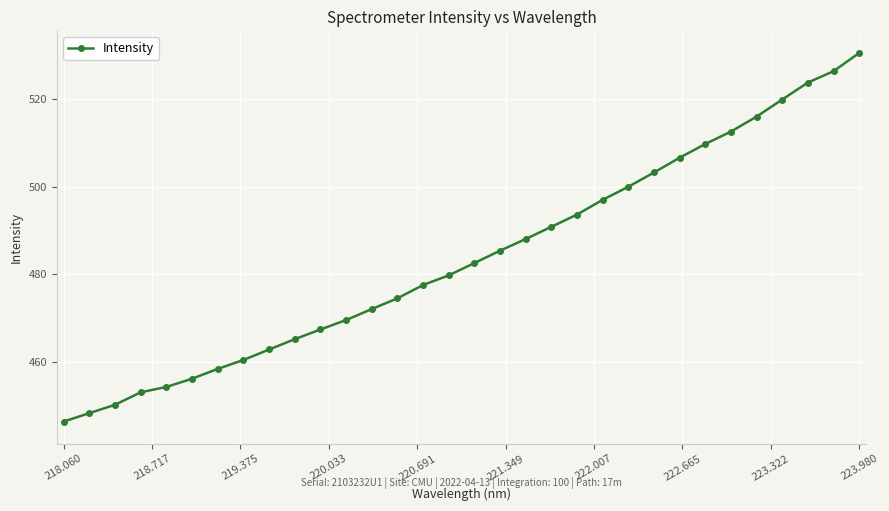

True or false: there are more than 2 points higher than both neighbors.

False